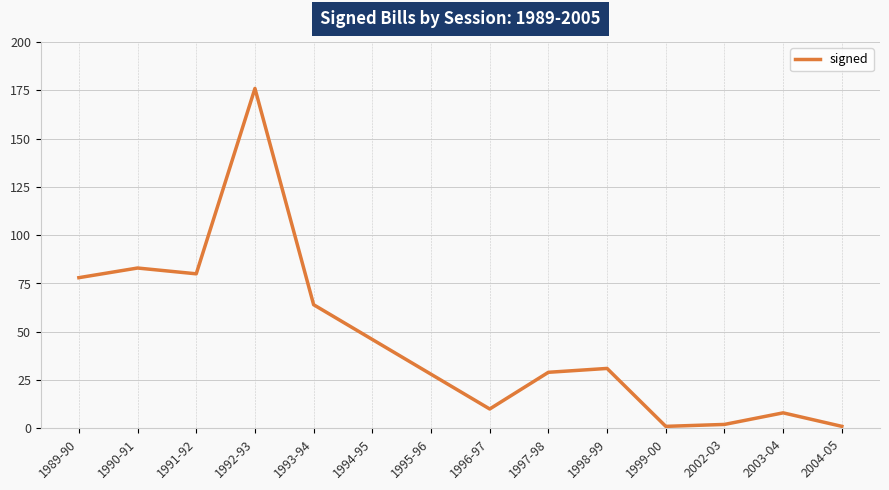

How many categories are shown in the chart?

14